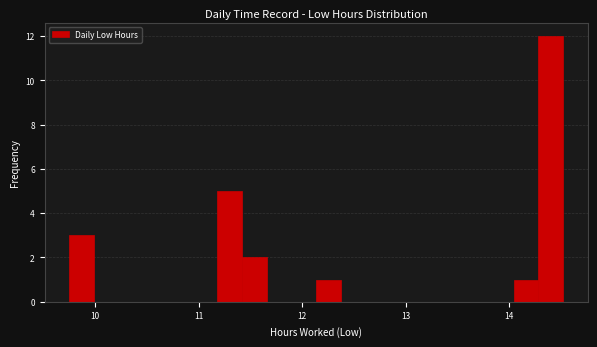

Read against the x-axis, roughly where is the centre of the tallest bar?

14.4